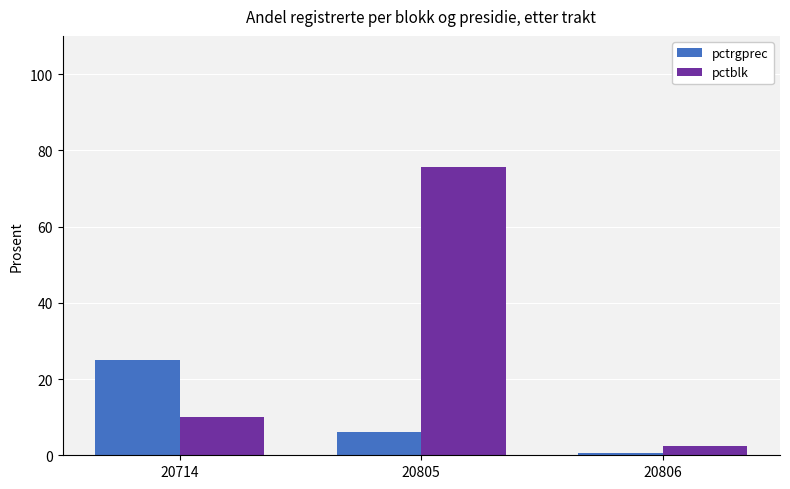

Rank the series by their maximum value, from highest to lowest.

pctblk, pctrgprec